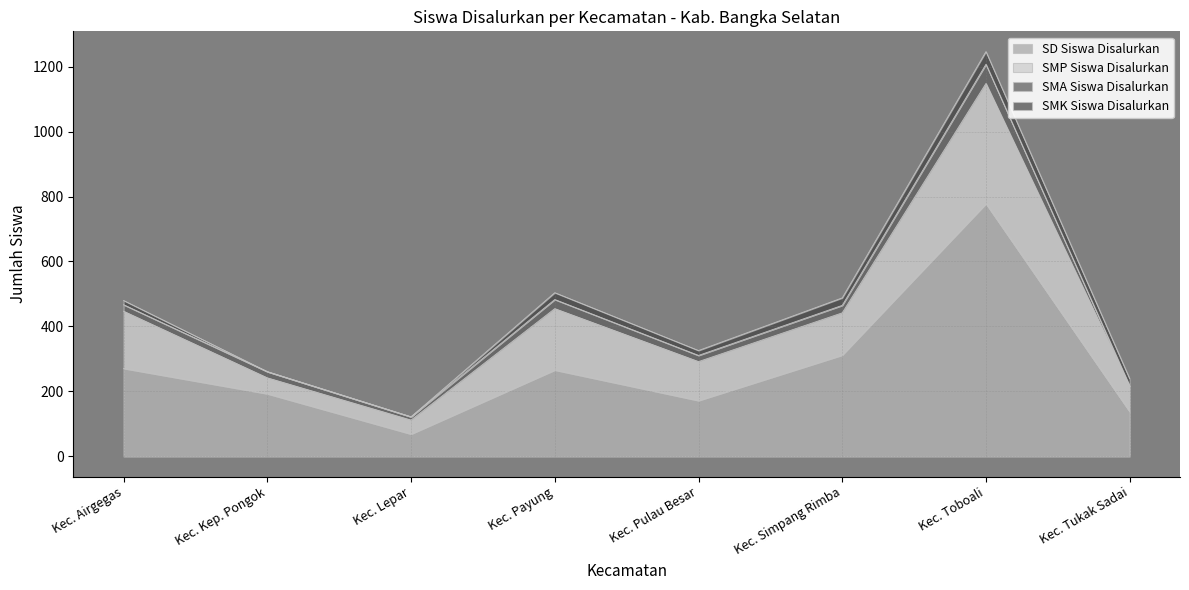

What is the sum of all SD Siswa Disalurkan values?

2199